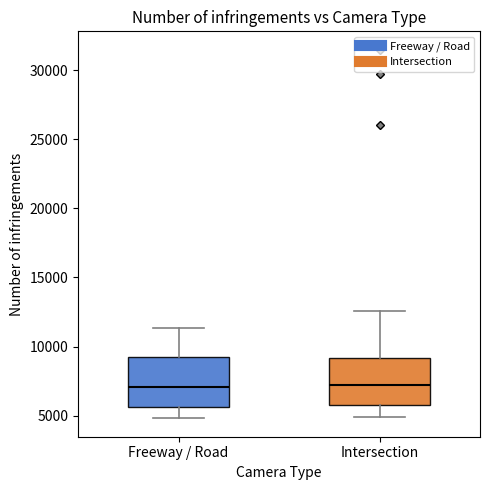

Reading left to right, transcribe this box plot: for each box, give where its median line is, the range the box spans, and where its two whiskers end, as read against the y-axis. The values are not printed on the chart, so give them approximately, as read against the axis.

Freeway / Road: median 7000, box 5500 to 9500, whiskers 5000 to 11500
Intersection: median 7000, box 6000 to 9000, whiskers 5000 to 12500